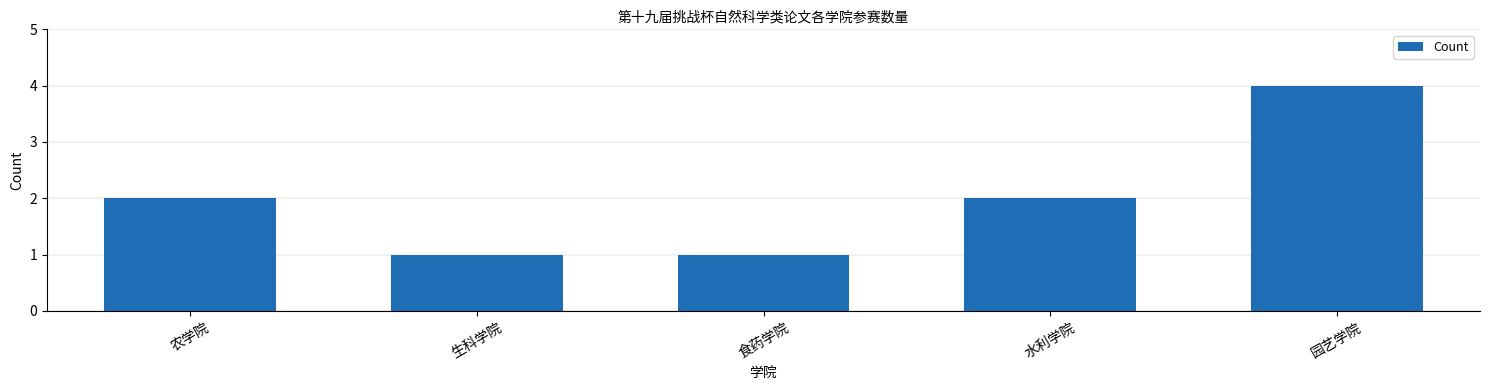

What is the difference between the maximum and minimum values?

3